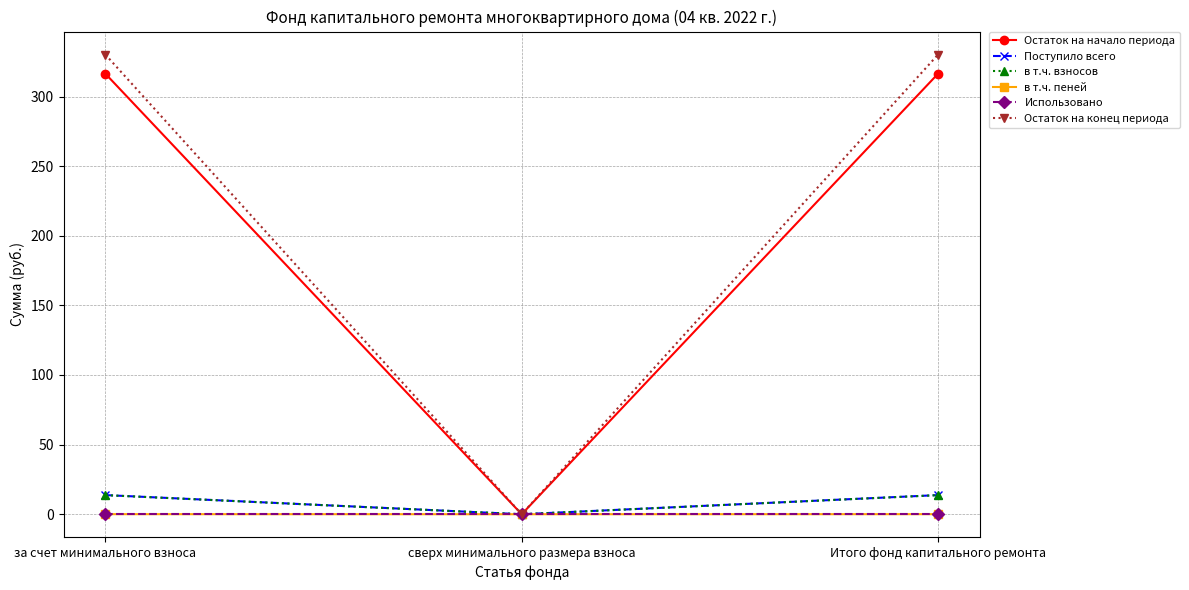

At which label does Остаток на начало периода reach its minimum?

сверх минимального размера взноса